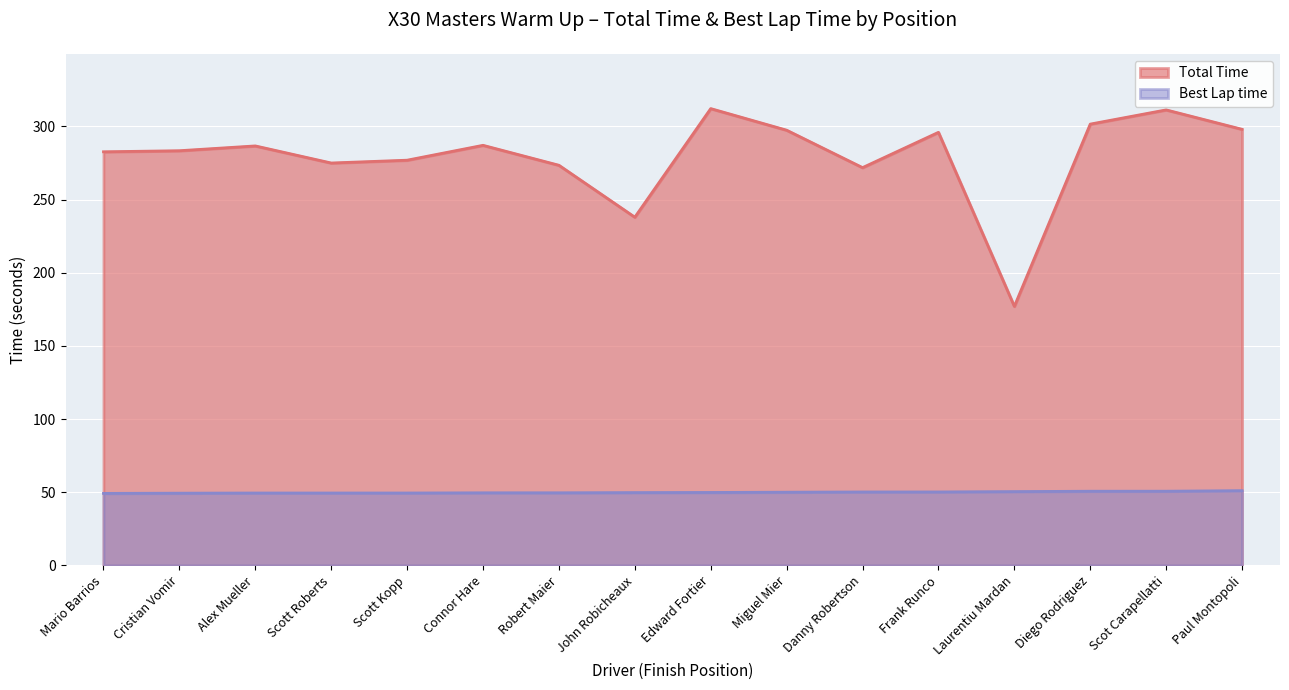

What are all the series names shown in the legend?

Total Time, Best Lap time